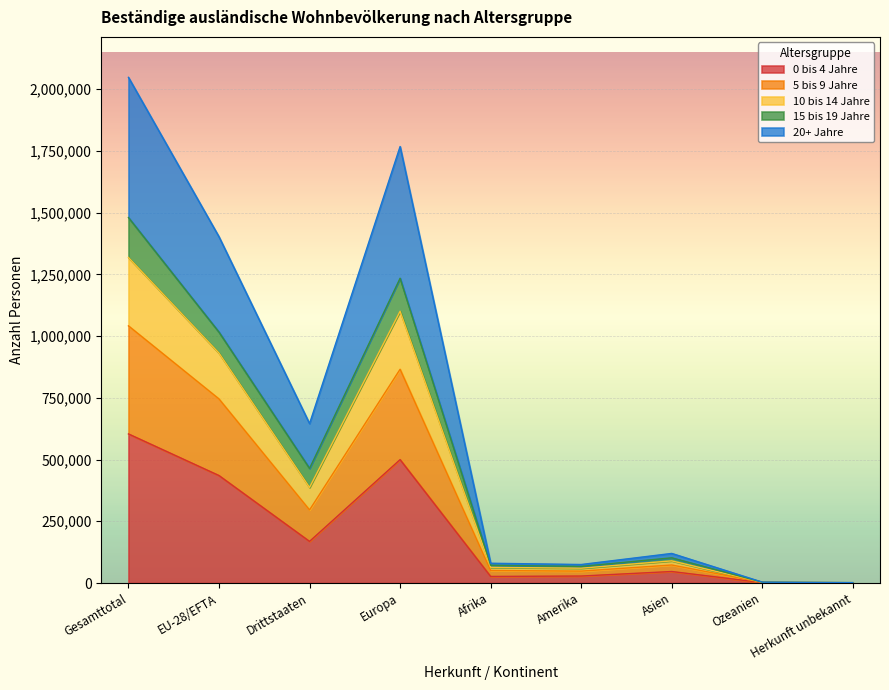

At which label does 5 bis 9 Jahre reach its peak?

Gesamttotal